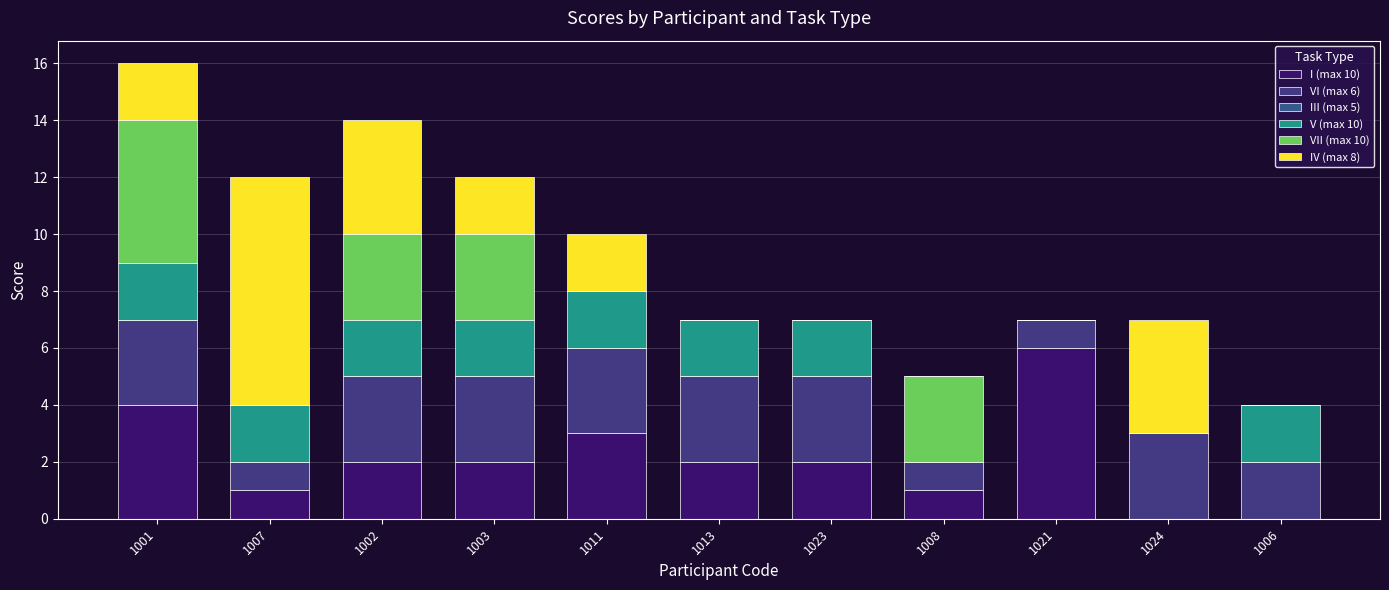

Are the bars grouped side by side (vs. stacked)?

No